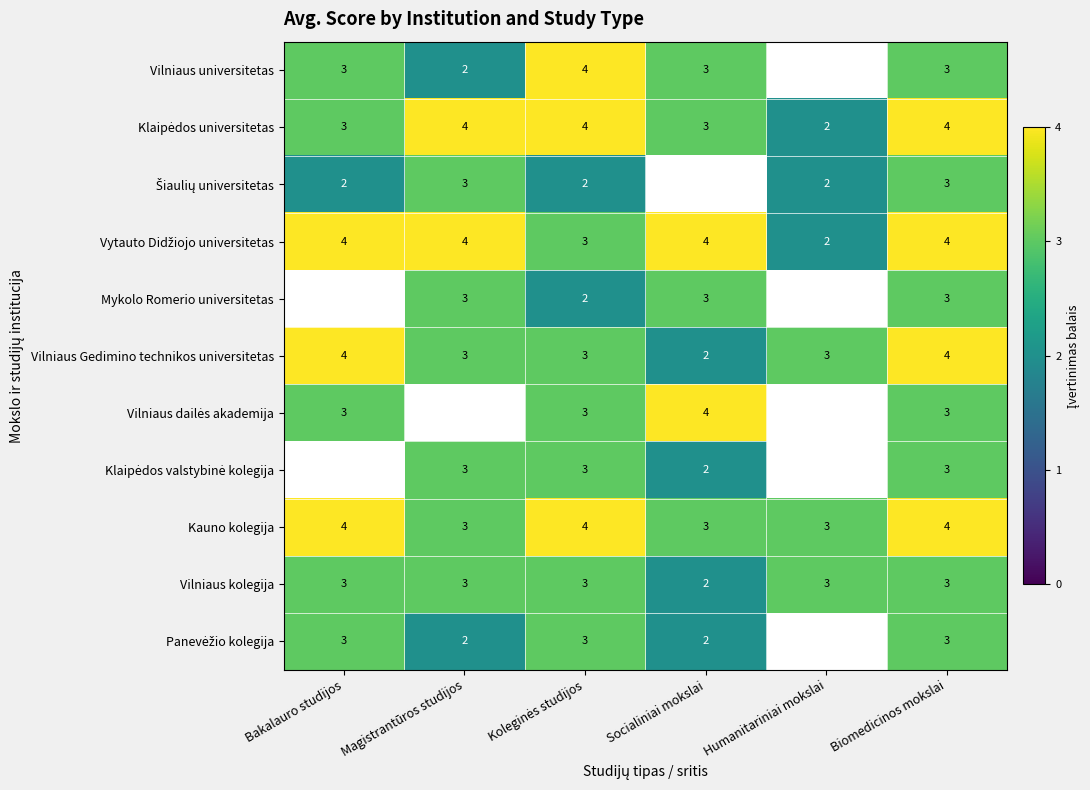

What is the highest value of the Kauno kolegija series?

4